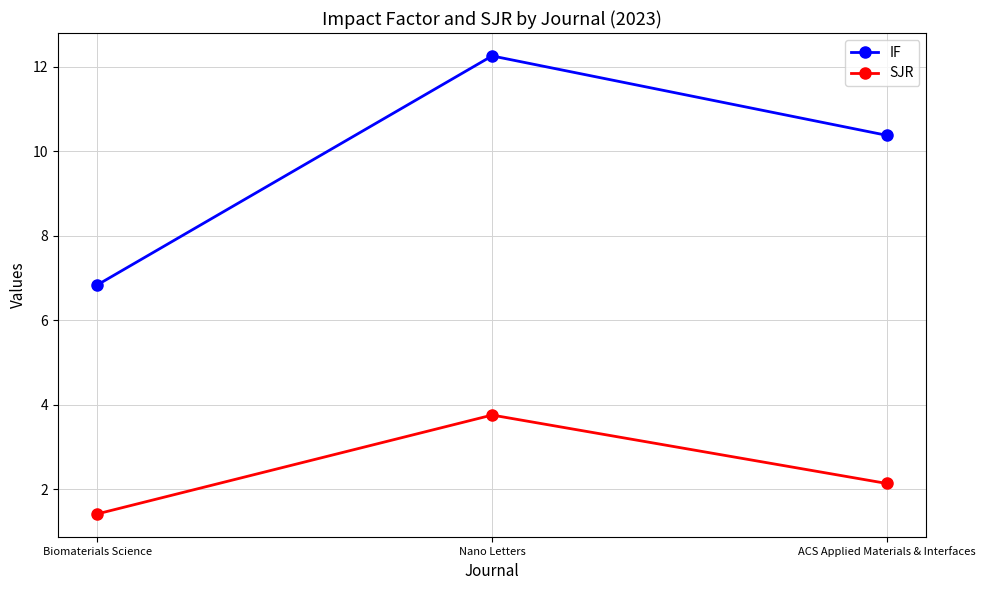

Which series has the widest spread of values?

IF